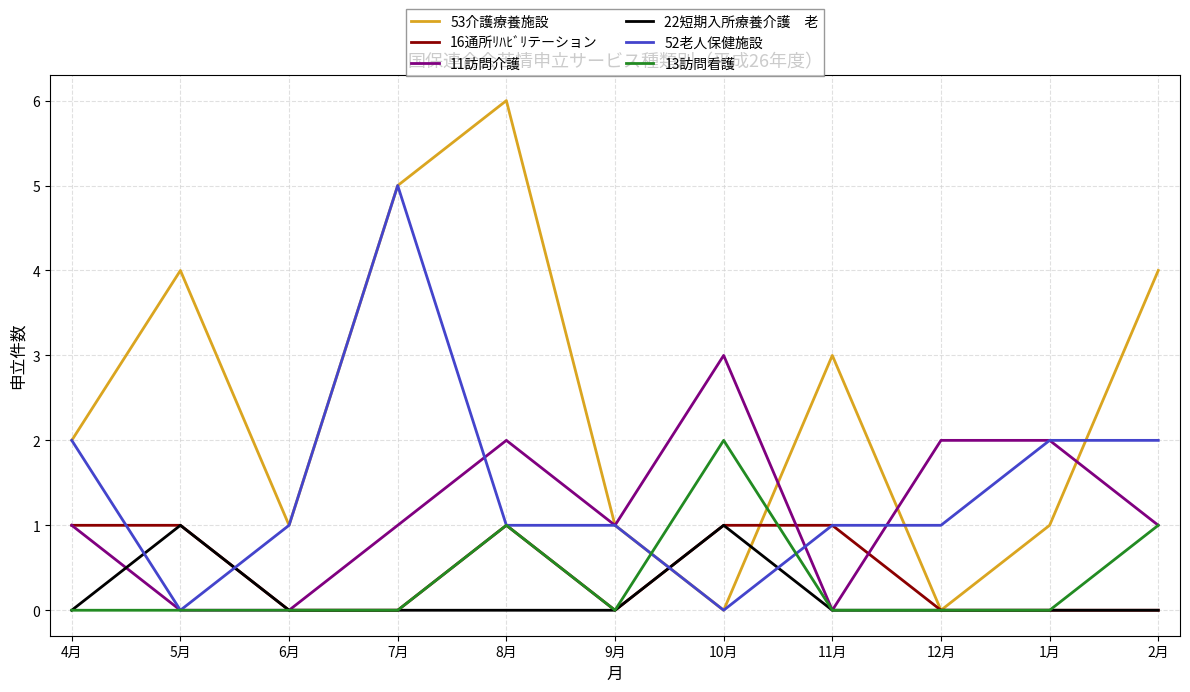

What is the difference between the highest and lowest values at 11月?

3